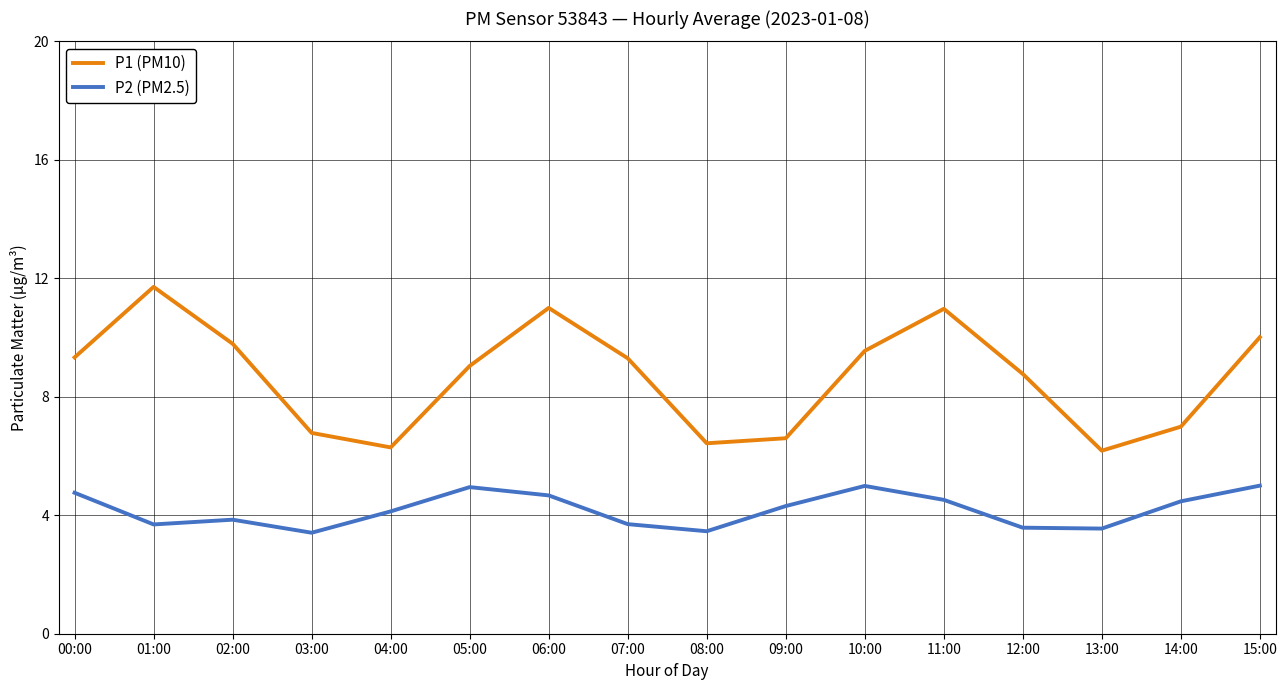

What is the greatest value displayed?

11.7